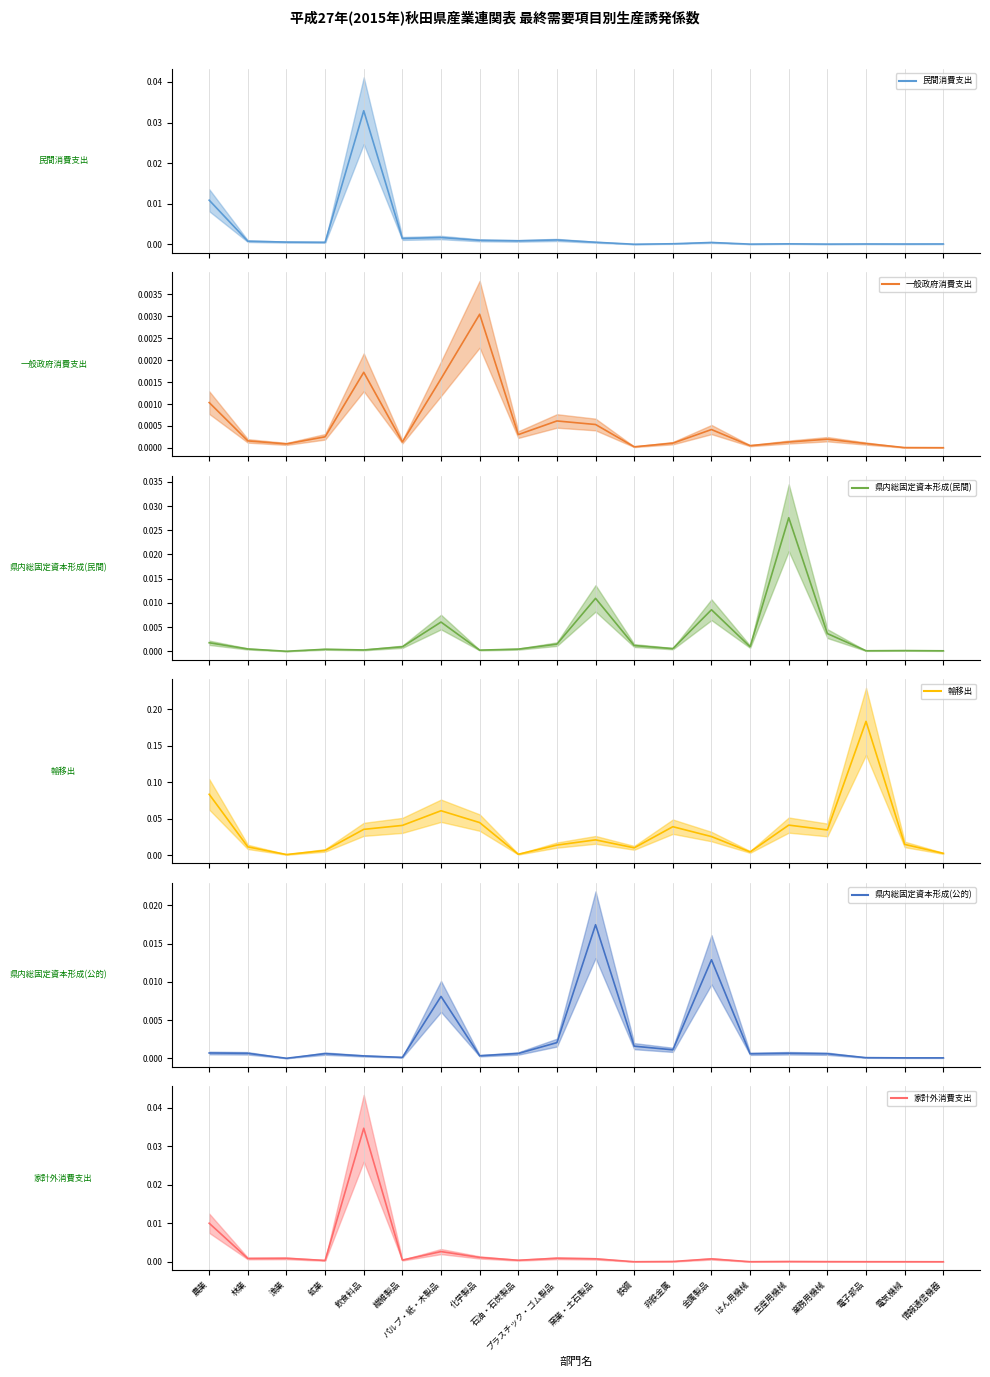

What is the label of the 4th point from the left?

鉱業